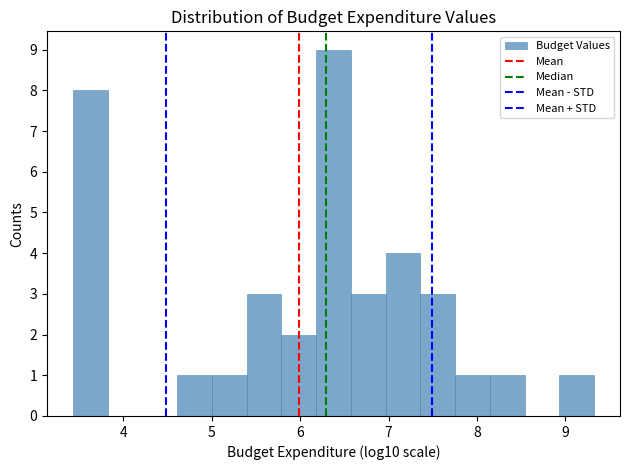

Read against the x-axis, roughly where is the centre of the tallest bar?

6.4